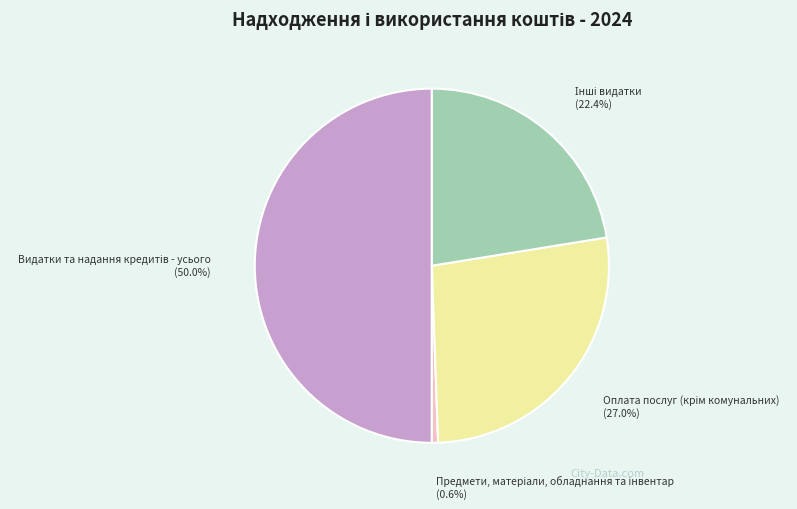

What is the largest slice in the pie chart?

Видатки та надання кредитів - усього